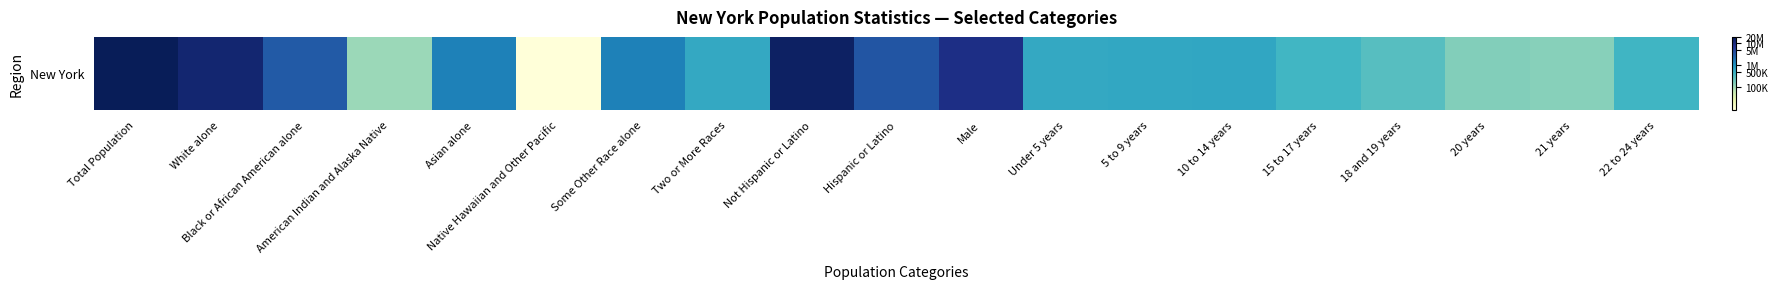

How many data points does each series have?

19